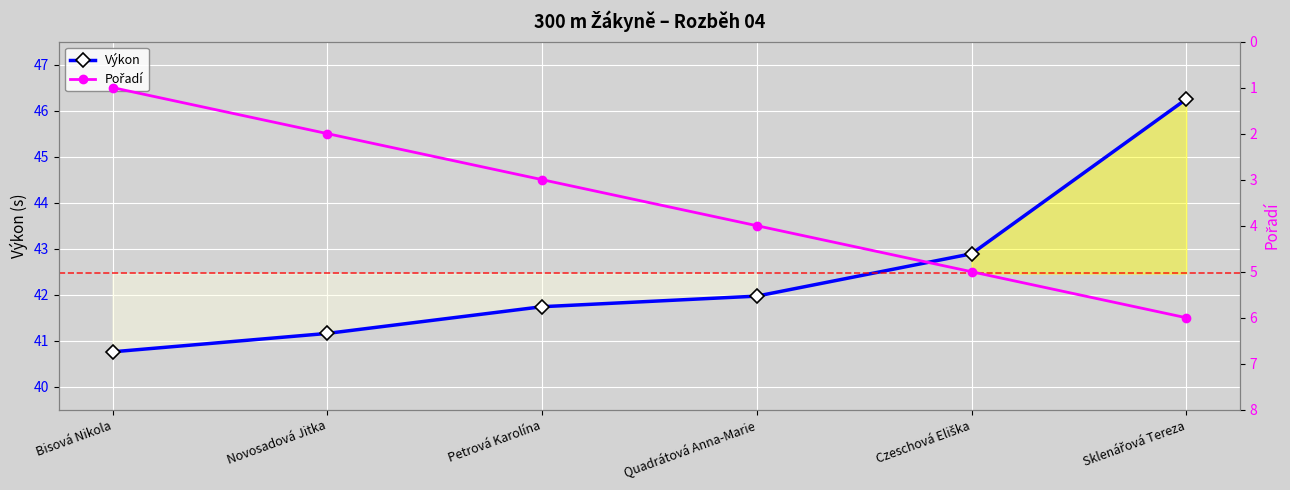

What is the total value across all series at Novosadová Jitka?

43.2